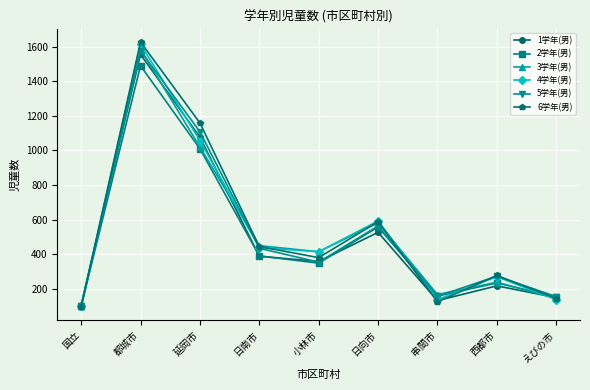

What is the difference between the 1学年(男) values at 国立 and 日向市?

420